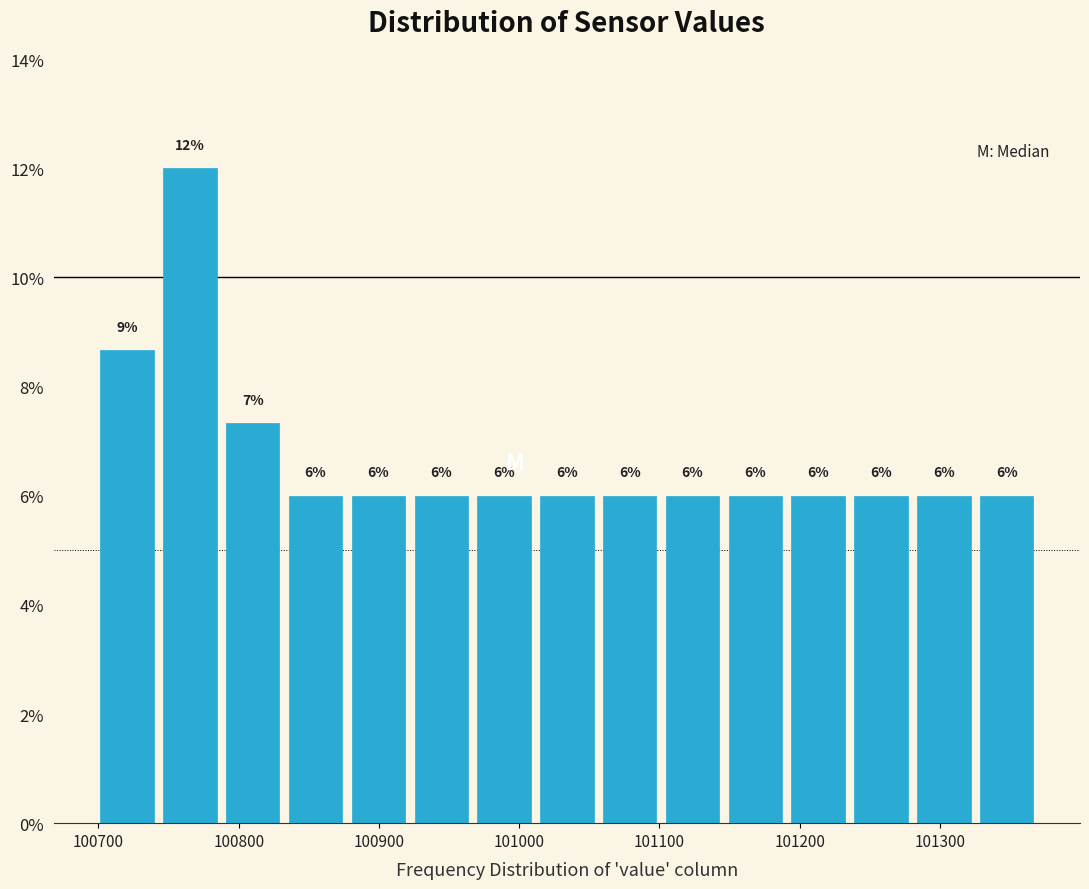

Which range on the x-axis has the tallest bar?

100740 to 100790